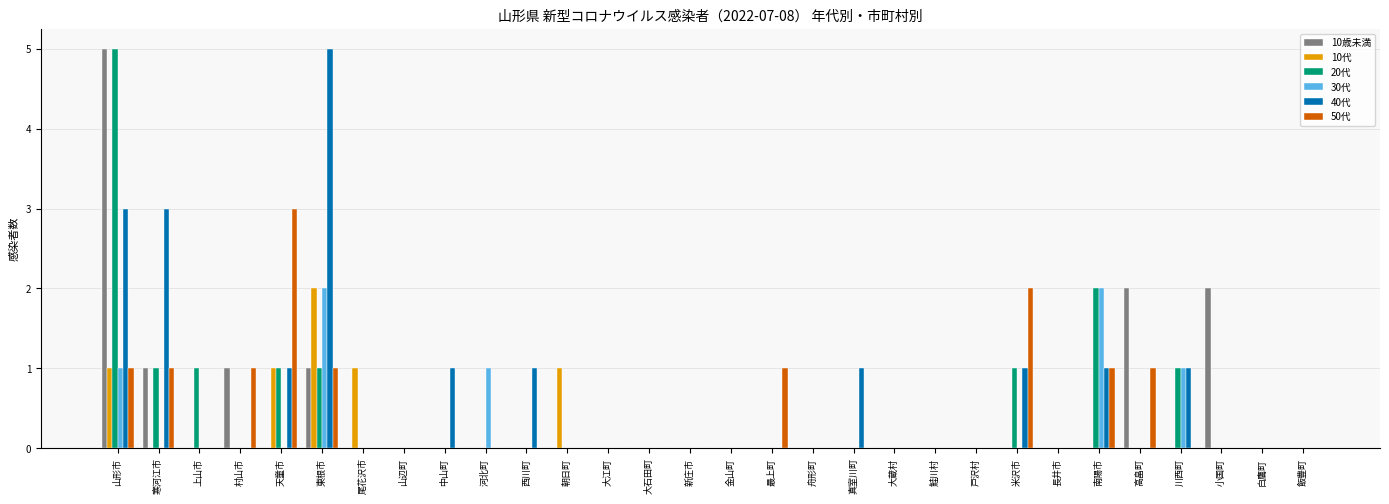

How many series are shown in this chart?

6